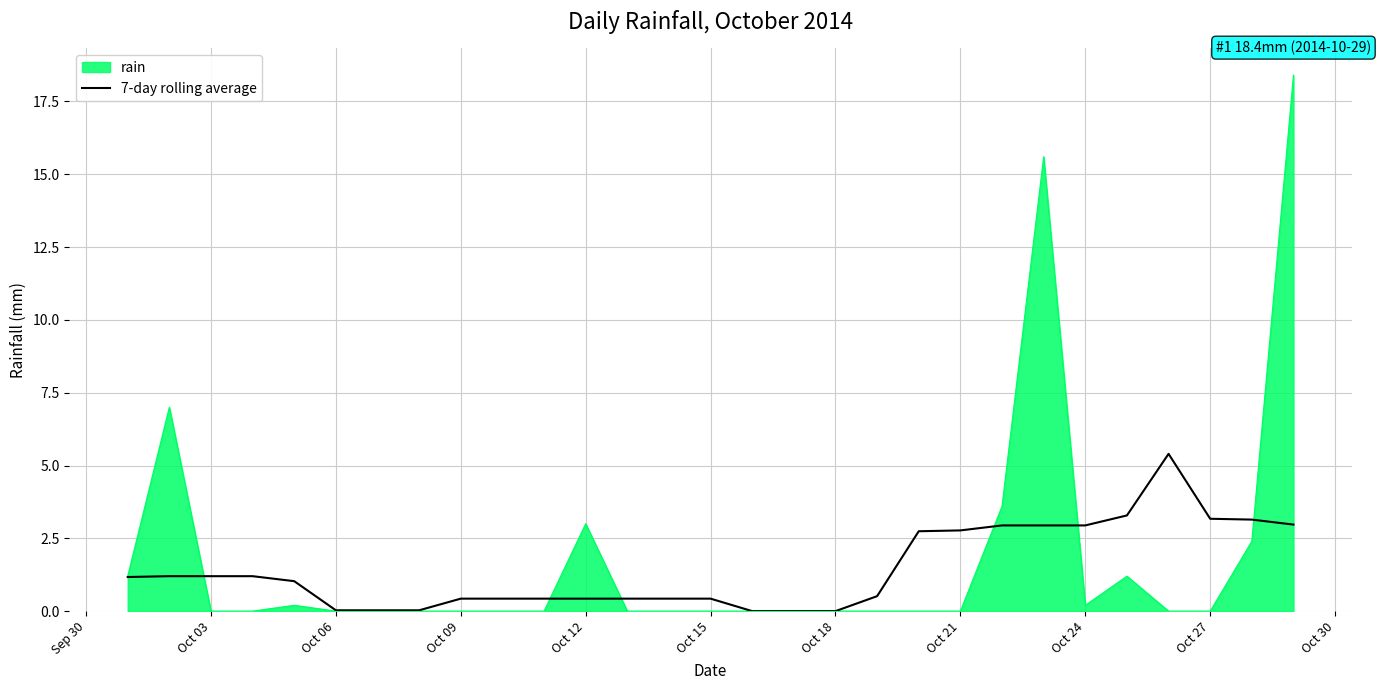

List the series in order of their peak value, lowest first.

7-day rolling average, rain